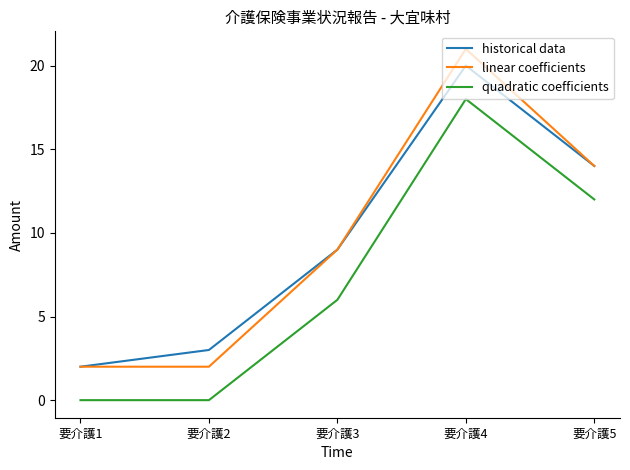

True or false: linear coefficients and quadratic coefficients intersect in this chart.

False